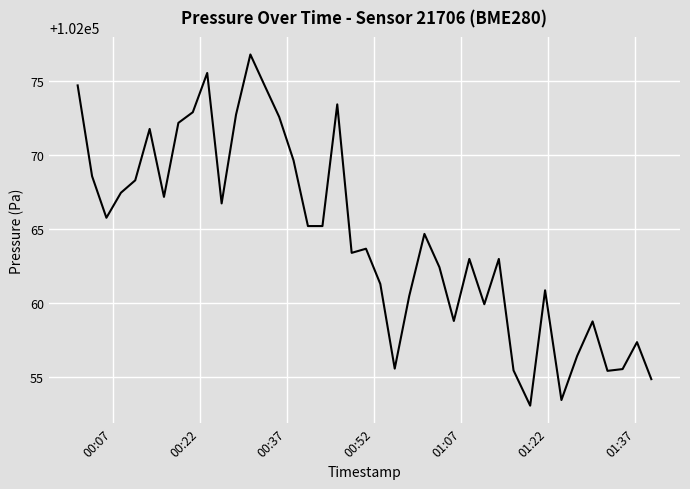

What is the minimum value shown in the chart?

102053.1